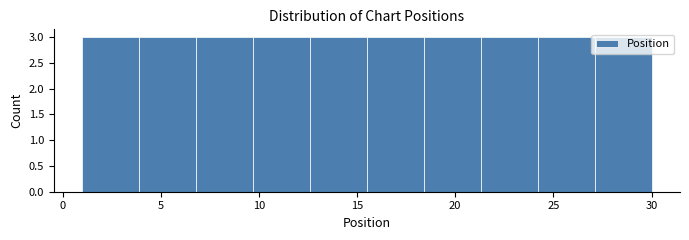

Reading left to right, list every bar in this chart as the range it spans on the x-axis followed by its height. Neither the bar edges nor the heights are printed on the chart, so give them approximately, as read against the axes.

1.0 to 3.9: 3
3.9 to 6.8: 3
6.8 to 9.7: 3
9.7 to 12.6: 3
12.6 to 15.5: 3
15.5 to 18.4: 3
18.4 to 21.3: 3
21.3 to 24.2: 3
24.2 to 27.1: 3
27.1 to 30.0: 3